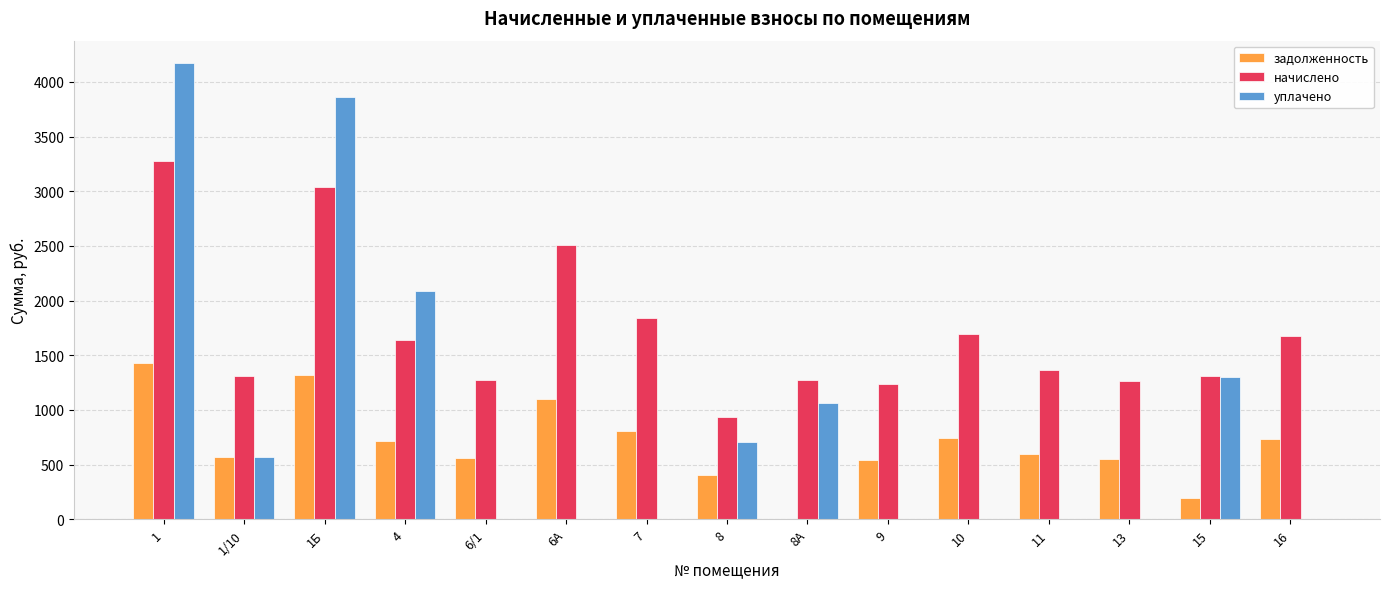

What is the total value across all series at 16?

2408.4